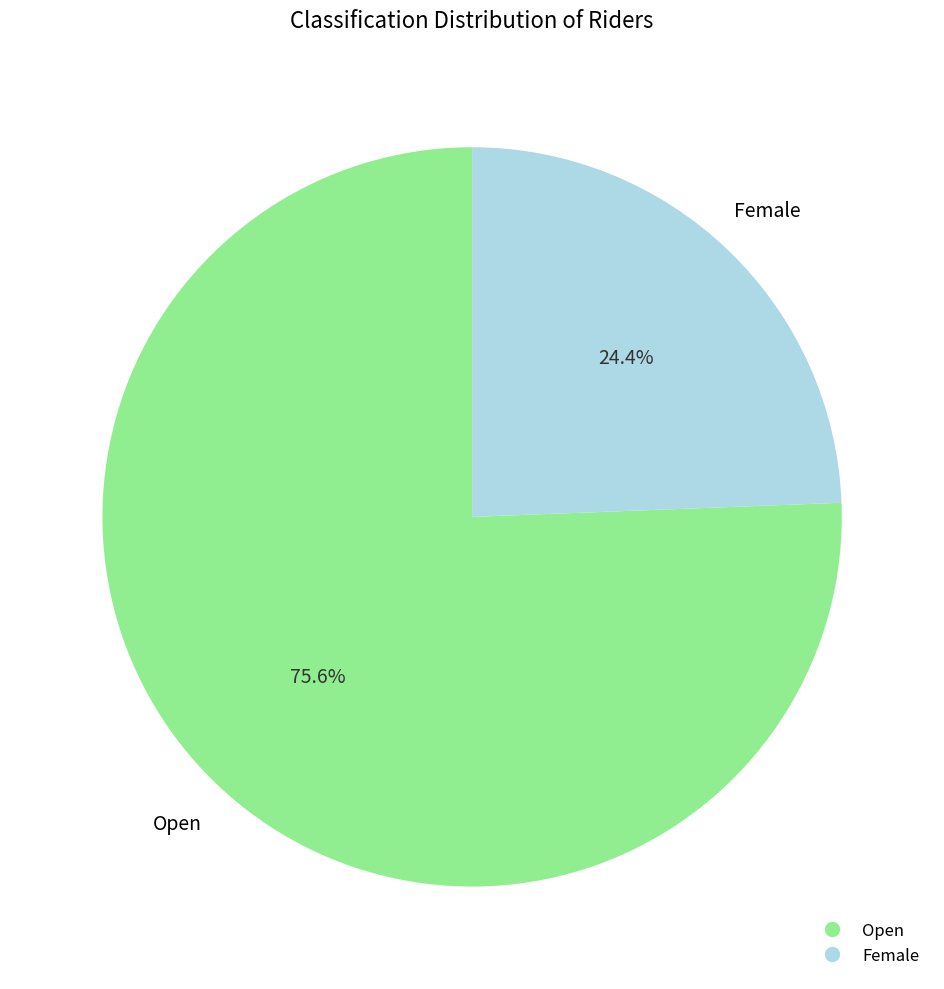

To the nearest percent, what percentage of the pie is Female?

24%